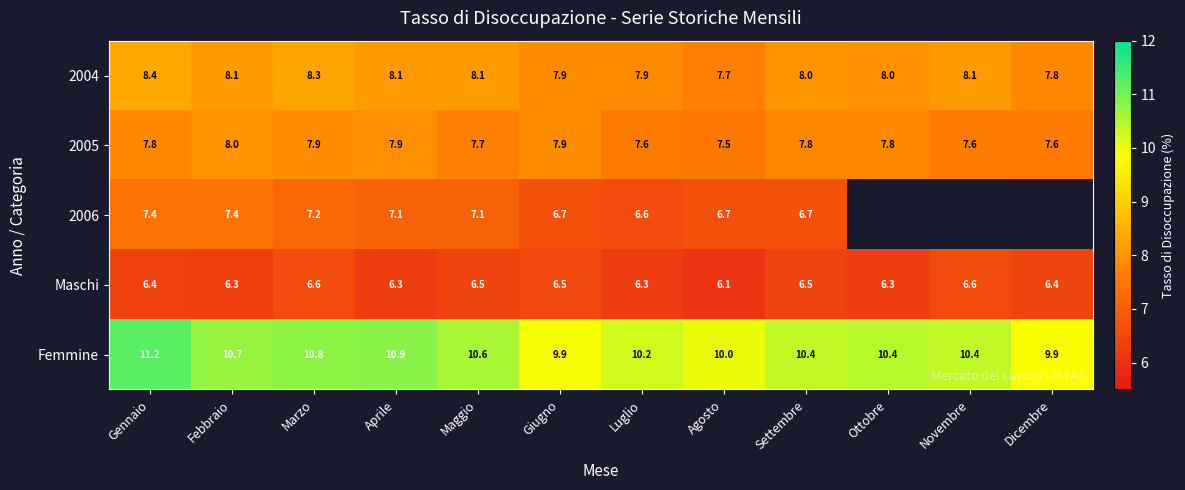

Is the value of 2006 at Gennaio greater than the value of Maschi at Dicembre?

Yes